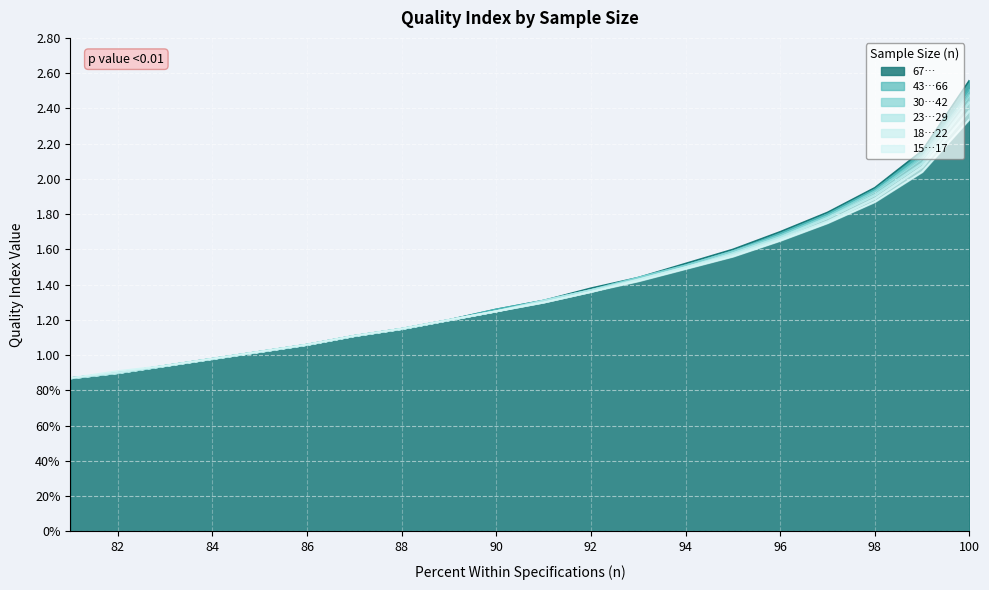

What is the difference between the maximum and minimum values in the 67… series?

1.7